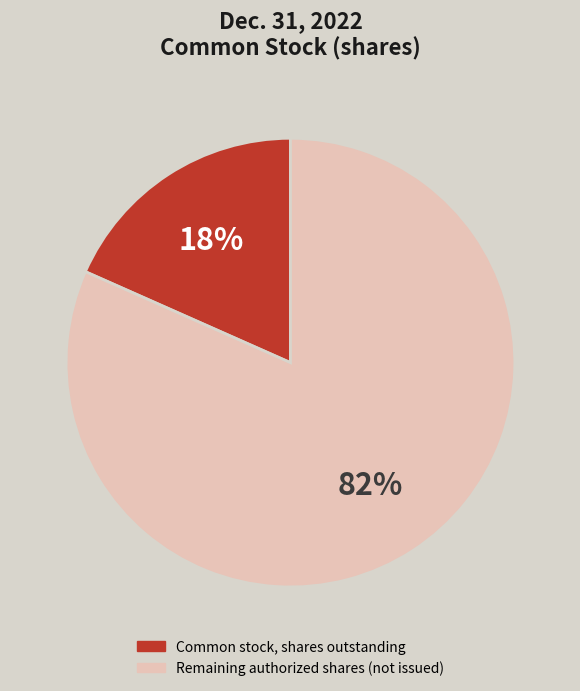

Is there a majority slice in this chart?

Yes